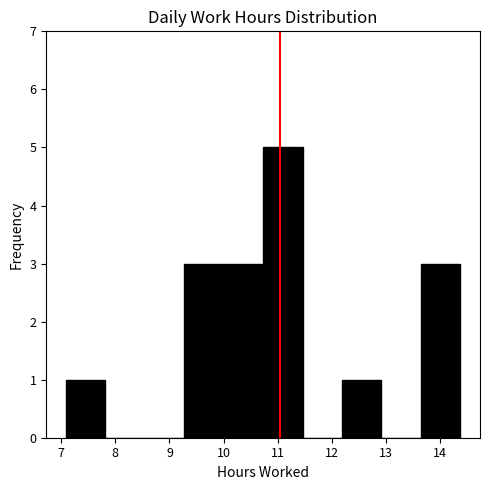

Which range on the x-axis has the tallest bar?

10.7 to 11.5